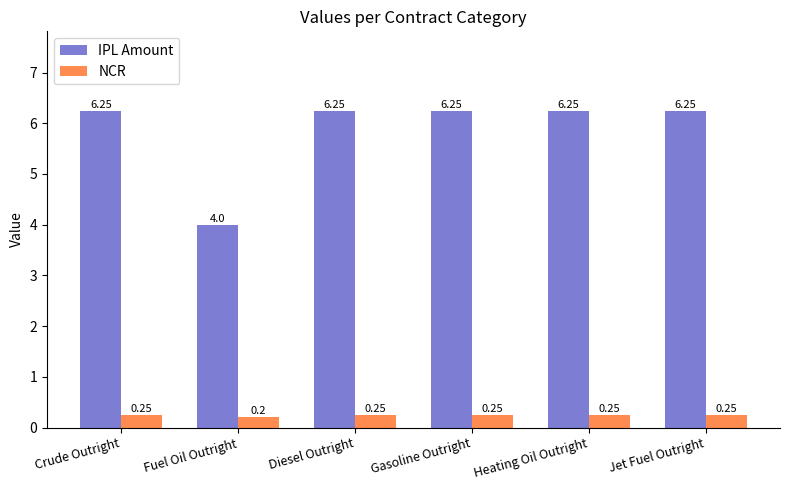

What position from the right is Diesel Outright?

4